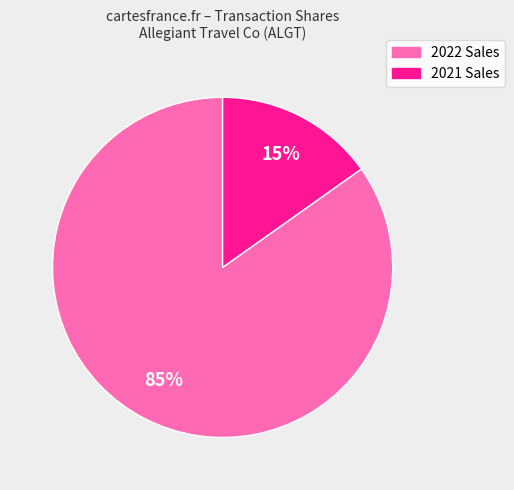

To the nearest percent, what is the difference between the largest and smallest slice percentages?

70%